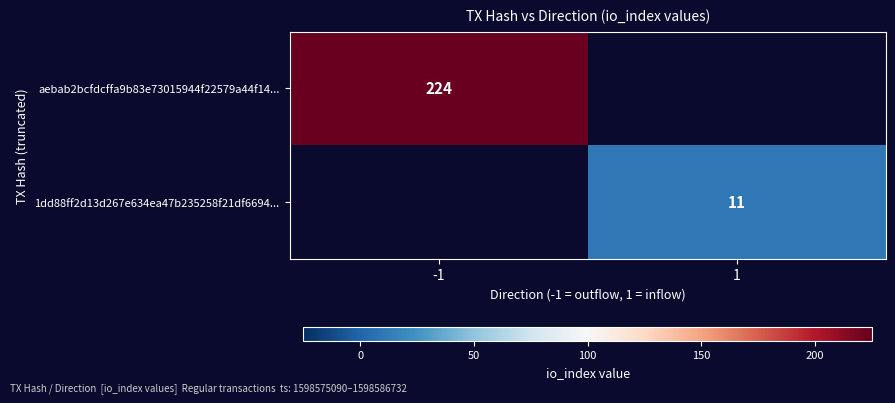

Is it true that aebab2bcfdcffa9b83e73015944f22579a44f14... equals 354 at -1?

False